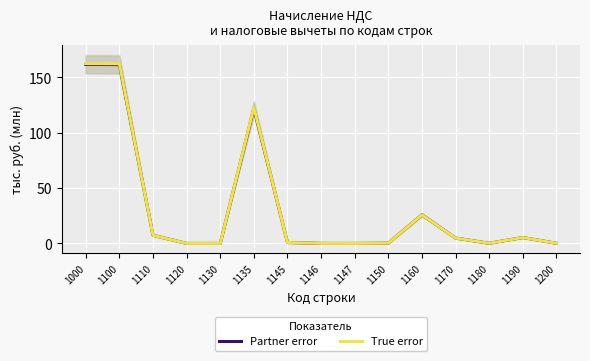

Which series has the widest spread of values?

True error